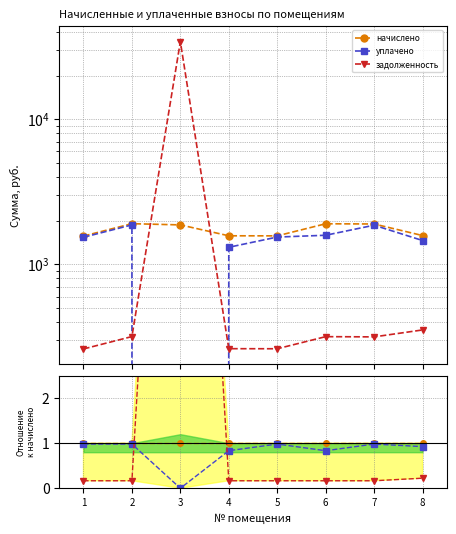

Which series ends up on top after the final intersection of уплачено and задолженность?

уплачено